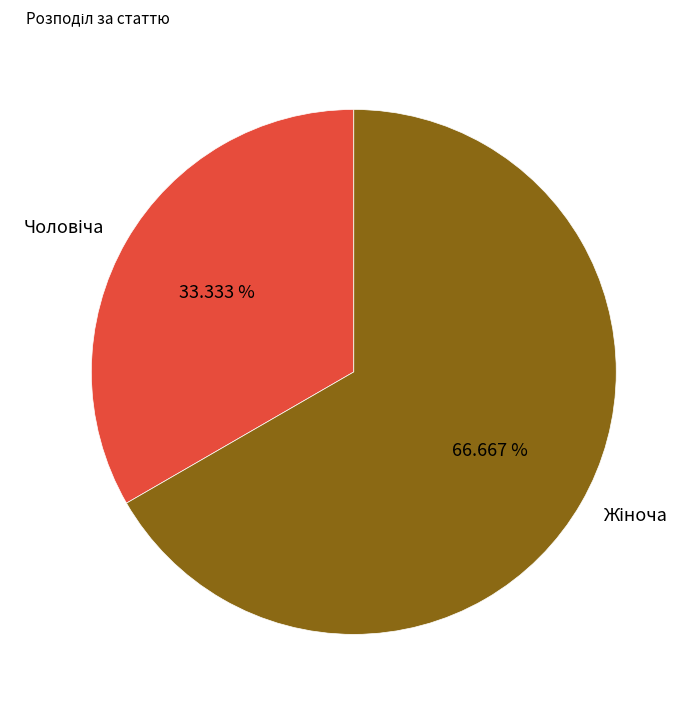

Is there any slice that represents more than half of the pie?

Yes